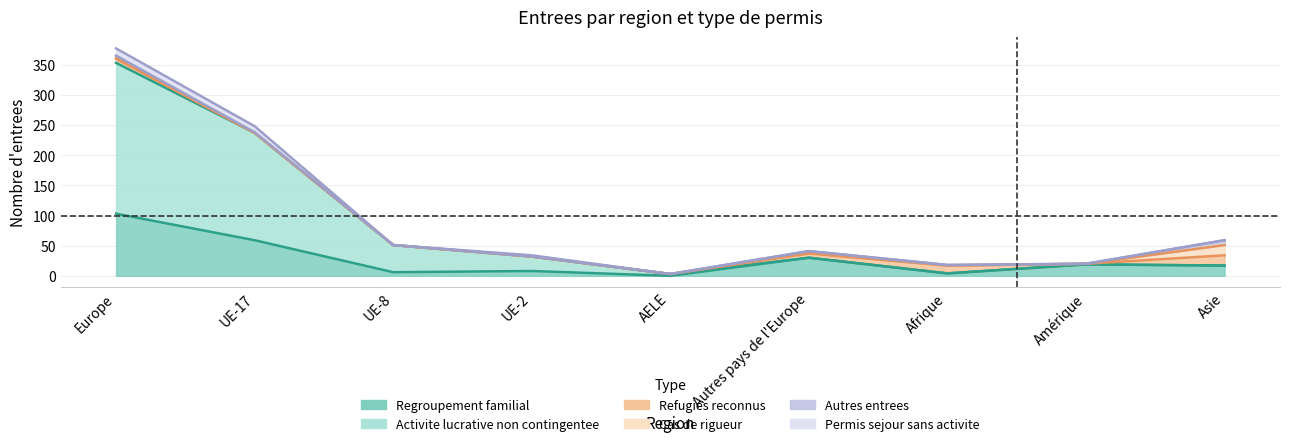

What is the label of the 4th point from the left?

UE-2